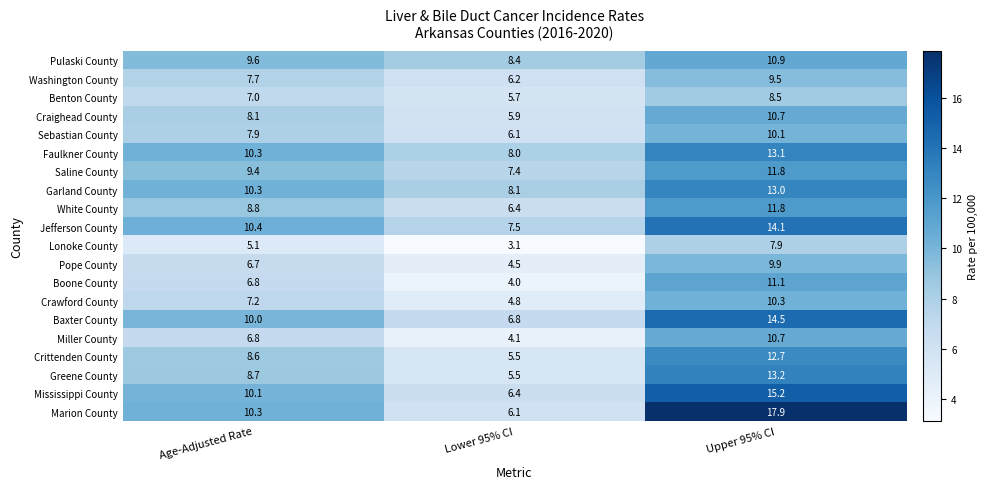

At which category is the sum across all series the highest?

Upper 95% CI